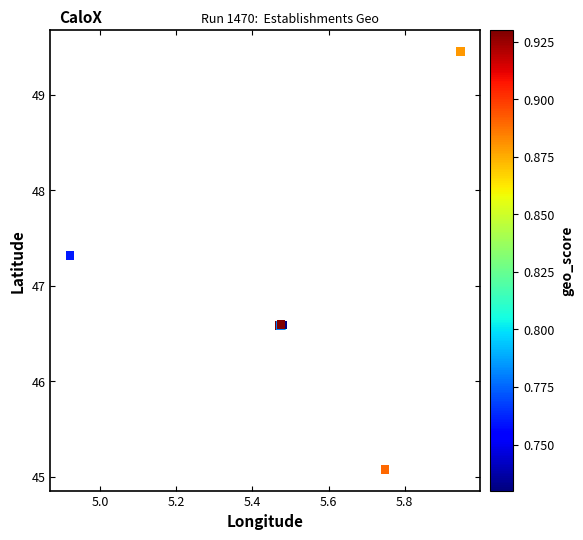

What Y value in the scatter plot is closest to 47?

47.3